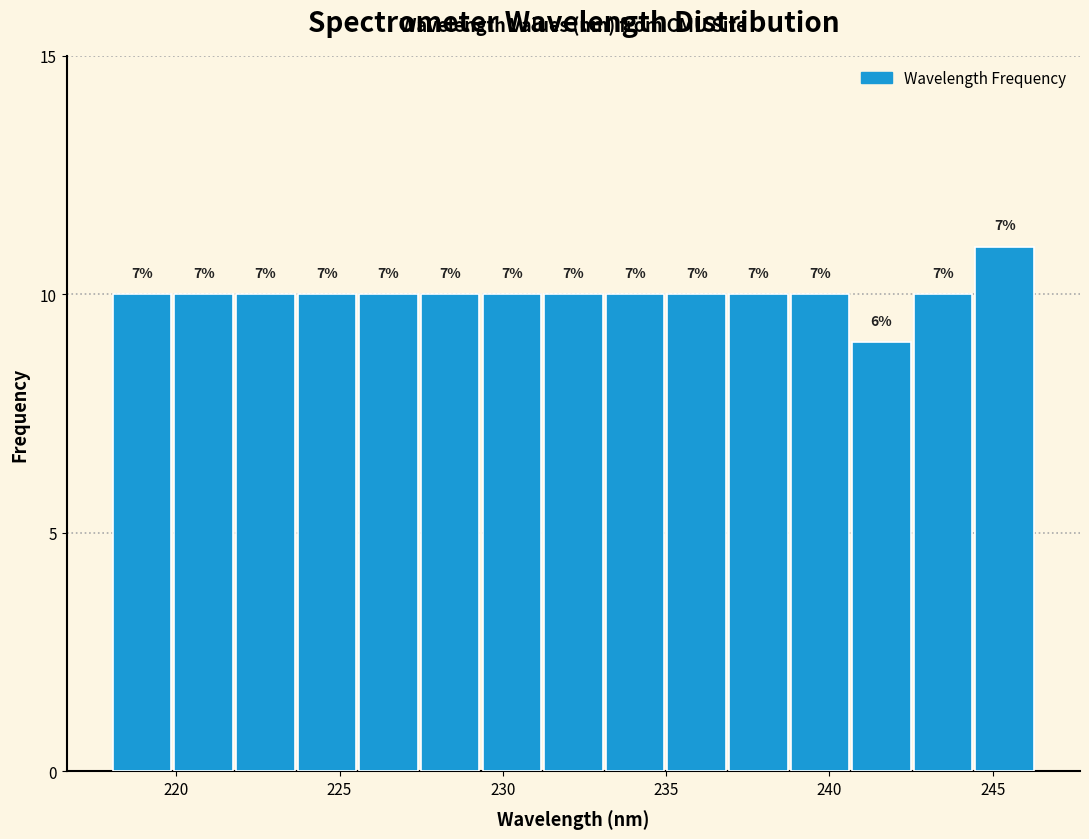

Read against the x-axis, roughly where is the centre of the tallest bar?

245.5